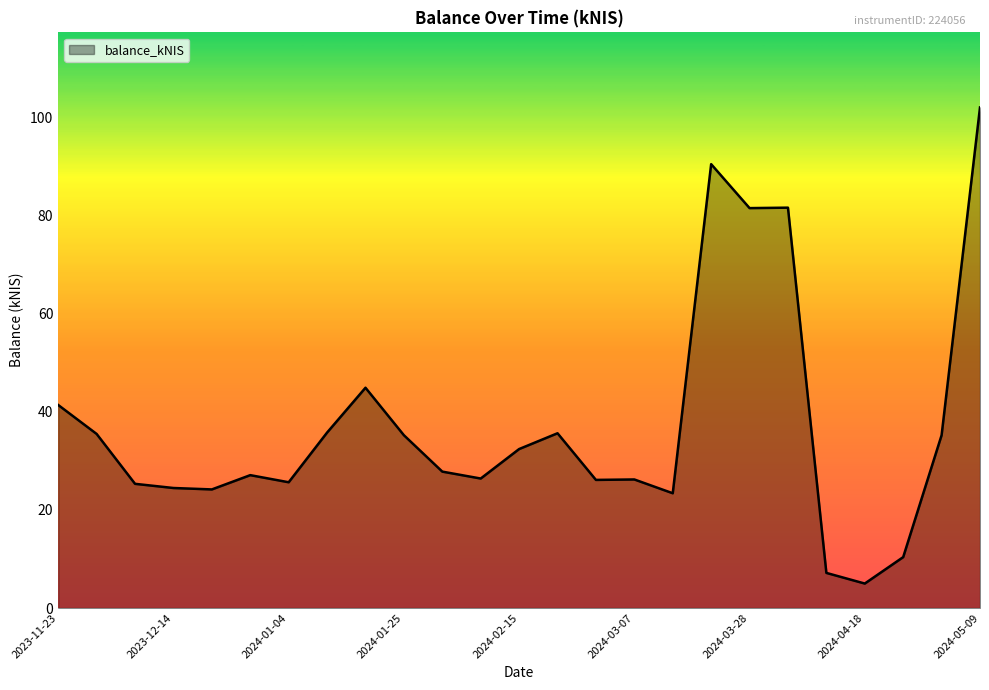

What is the difference between the maximum and minimum values?

97.1